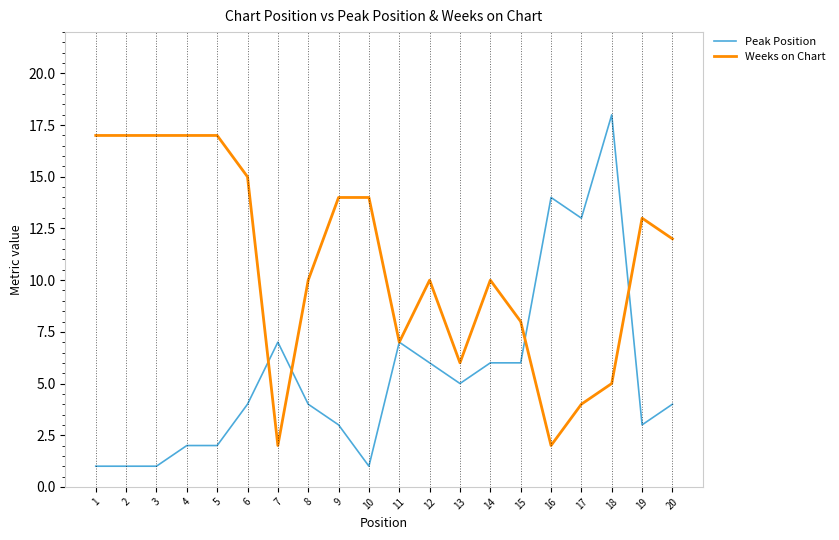

List the series in order of their peak value, lowest first.

Weeks on Chart, Peak Position